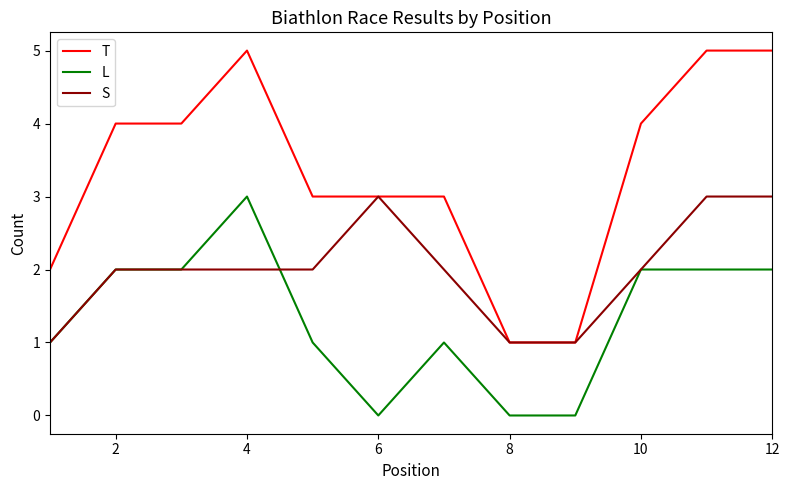

Which series ends up on top after the final intersection of L and S?

S